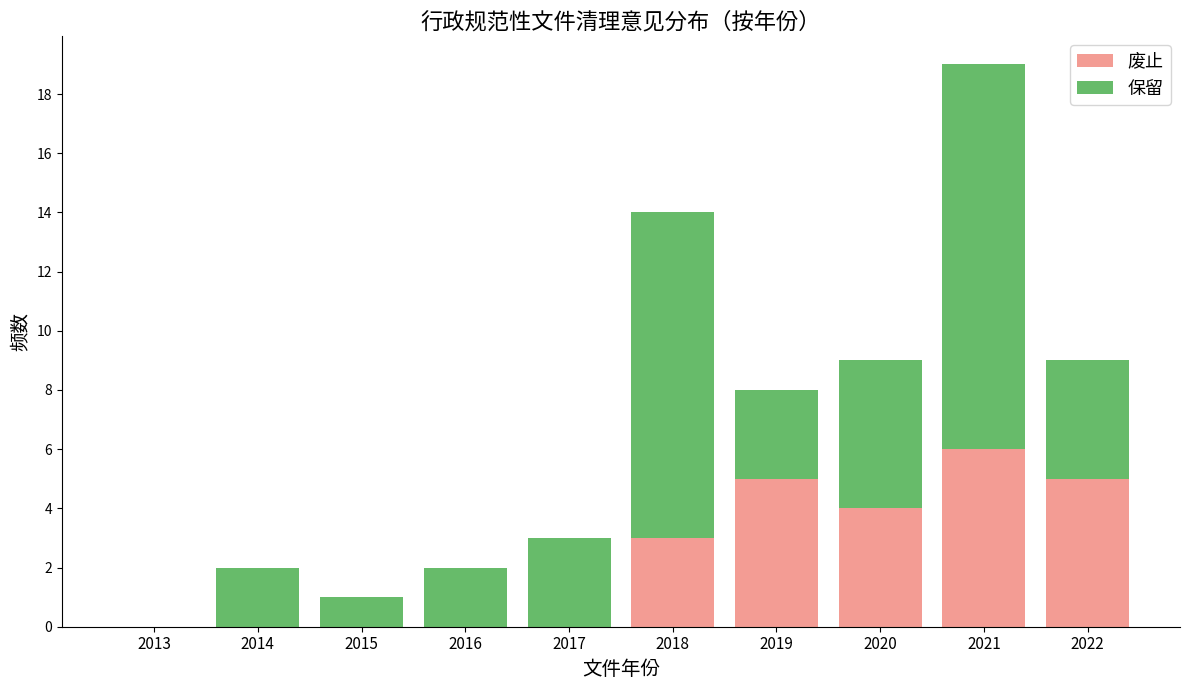

Reading left to right, list the values for the 废止 series.

2013=0	2014=0	2015=0	2016=0	2017=0	2018=3	2019=5	2020=4	2021=6	2022=5